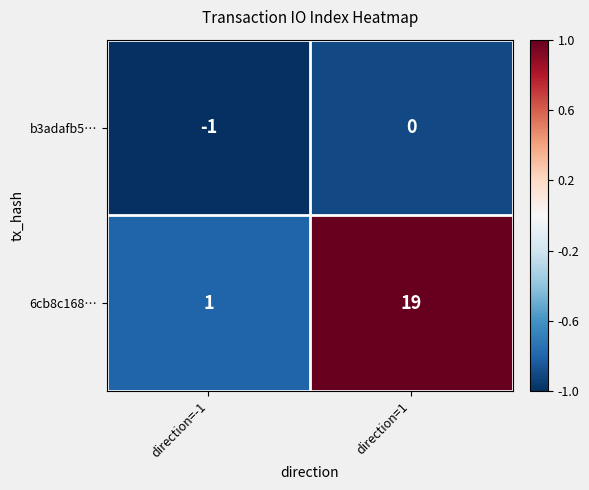

At which label is b3adafb5… closest to 0?

direction=1